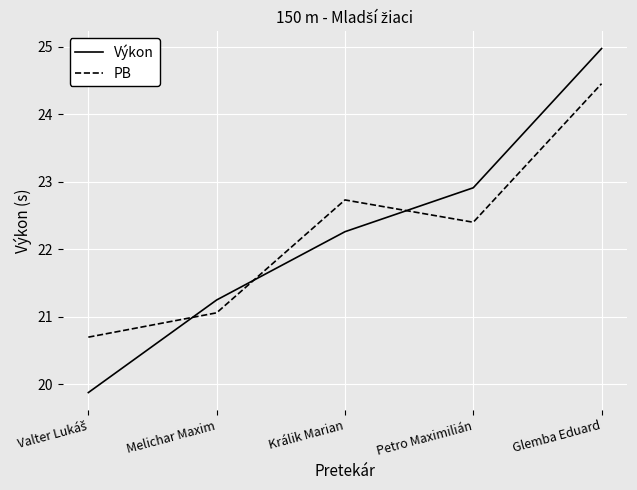

At how many categories does at least one series exceed 21?

4